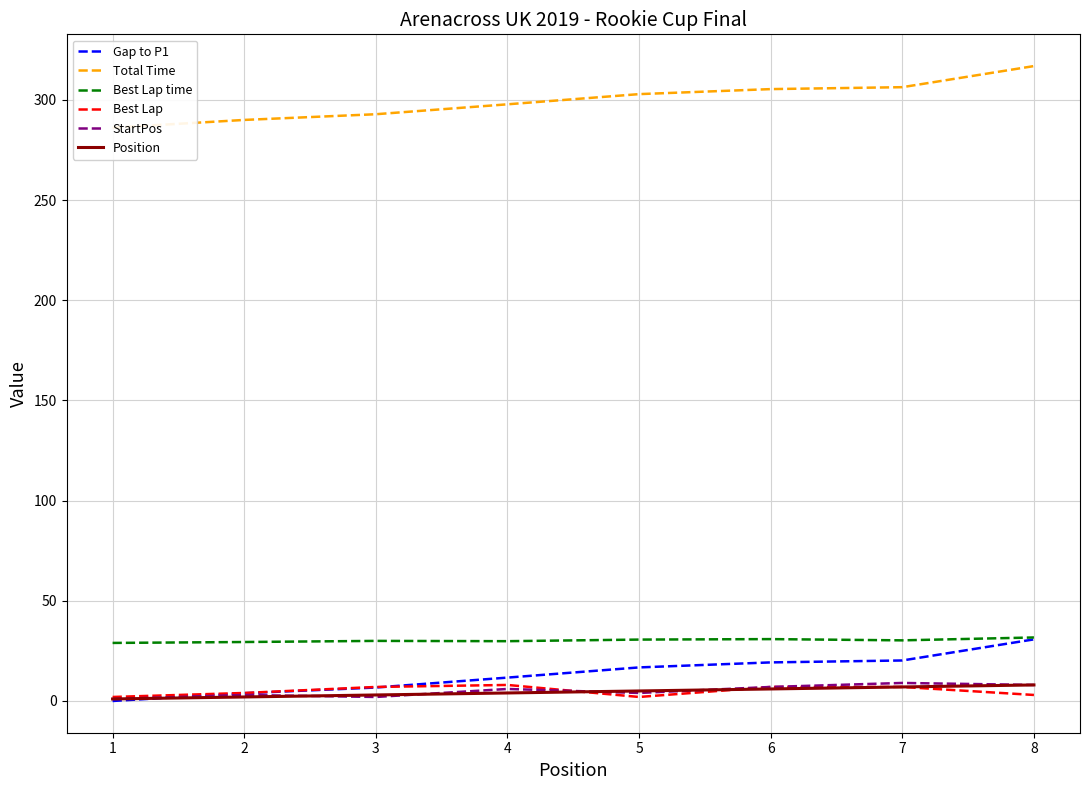

What is the value of the Position point at the 4th from the left?

4.0